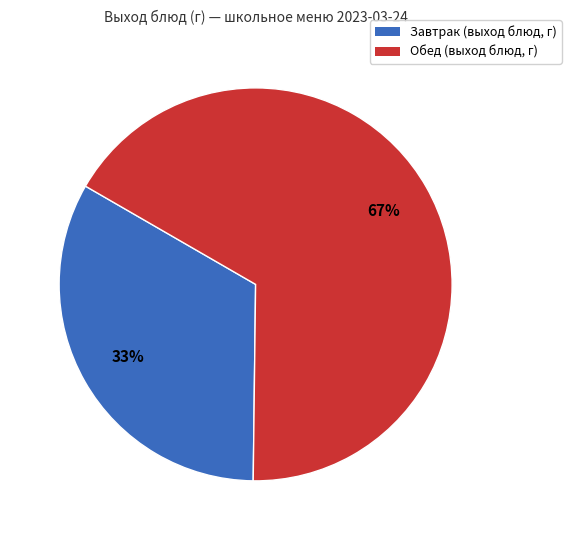

To the nearest percent, what is the average slice percentage?

50%